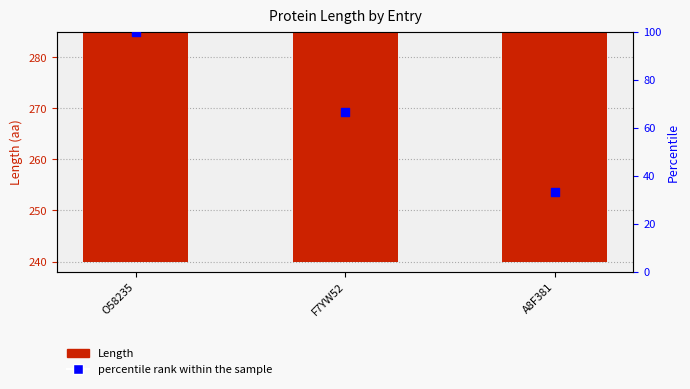

Which series reaches the minimum Y coordinate?

percentile rank within the sample